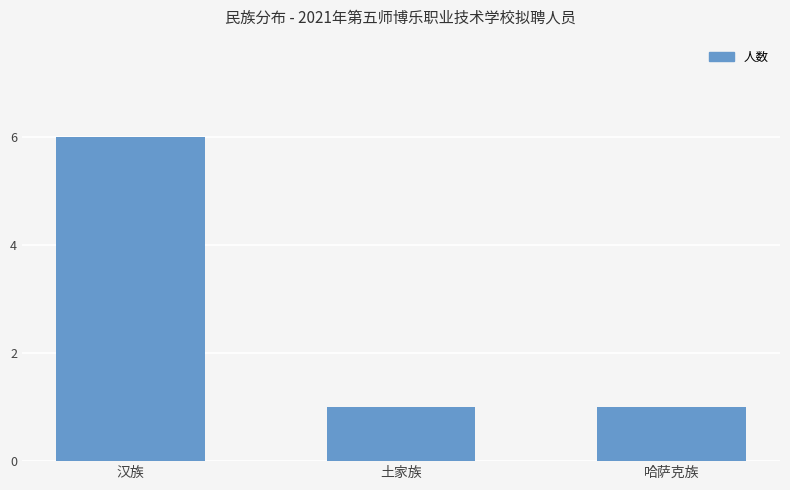

What is the label of the 2nd bar from the right?

土家族